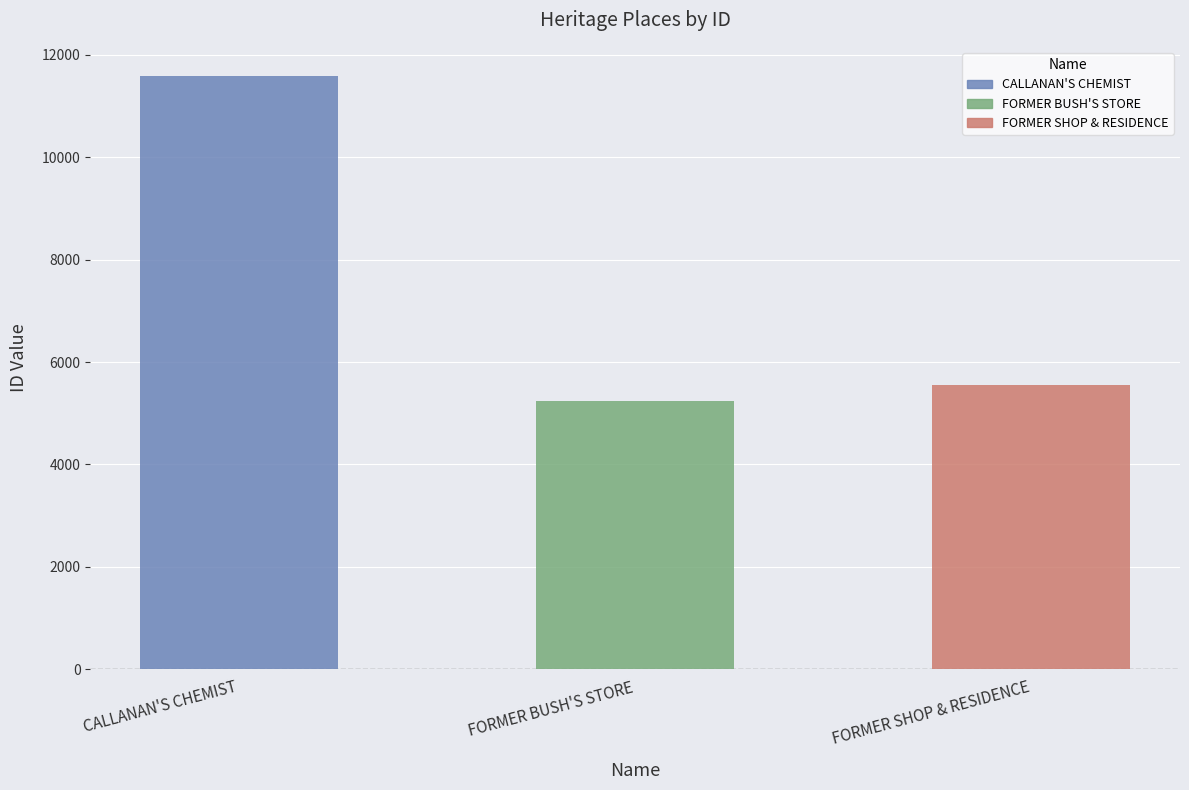

What is the sum of all values?

22371